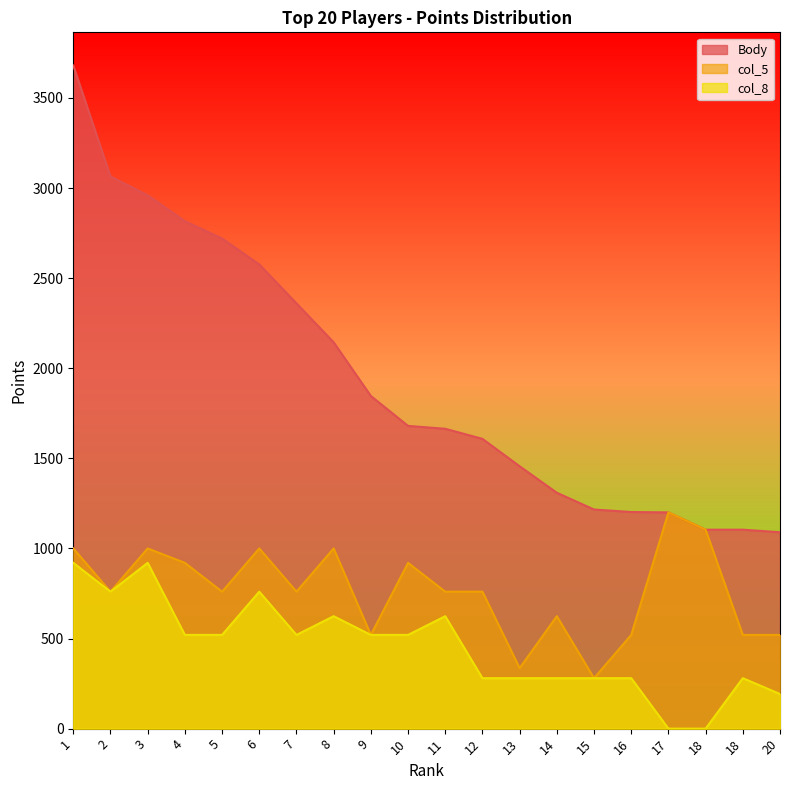

Which series has the largest total across all categories?

Body